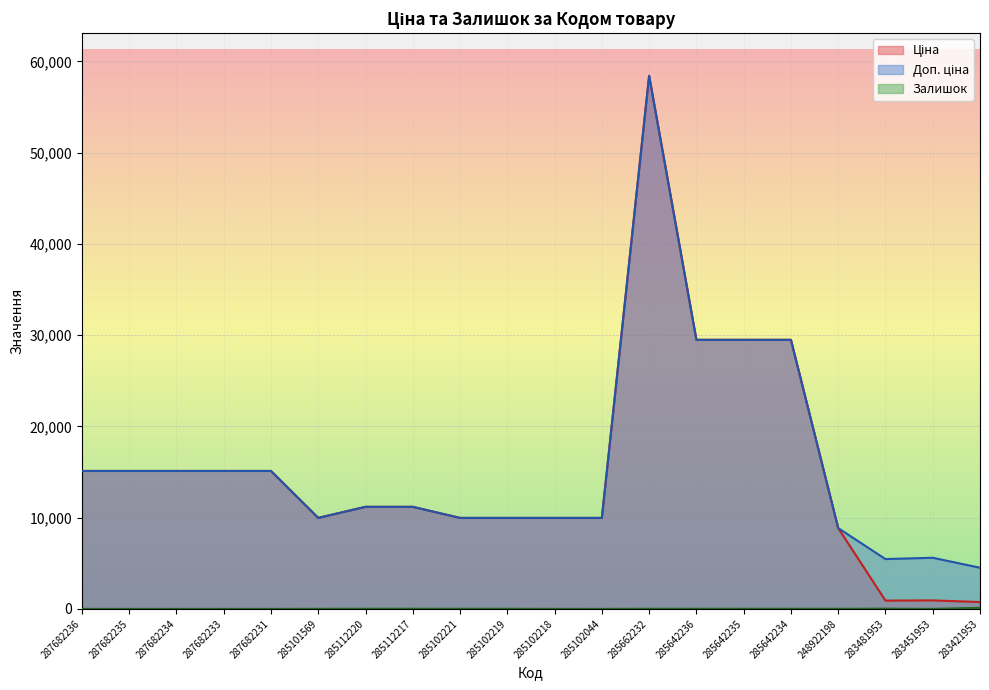

At which category does Залишок reach its first local valley?

285102044